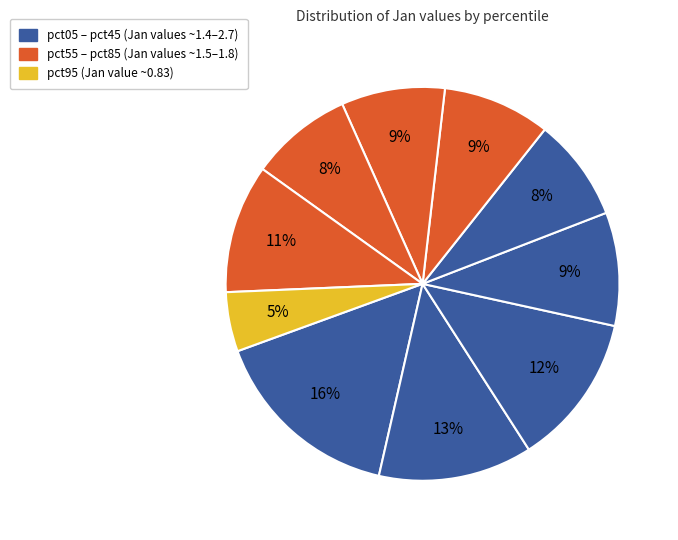

Which category has the biggest portion of the pie?

pct05